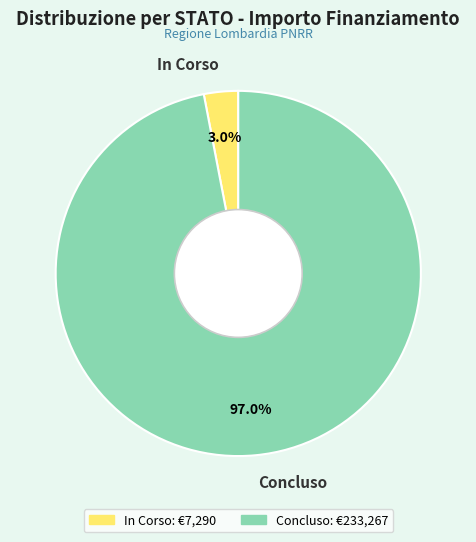

What is the majority slice?

Concluso